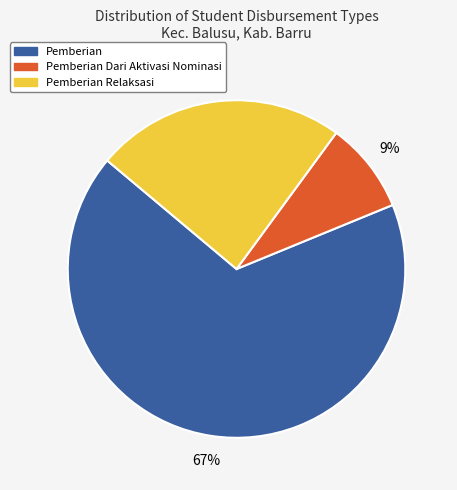

Is there a majority slice in this chart?

Yes